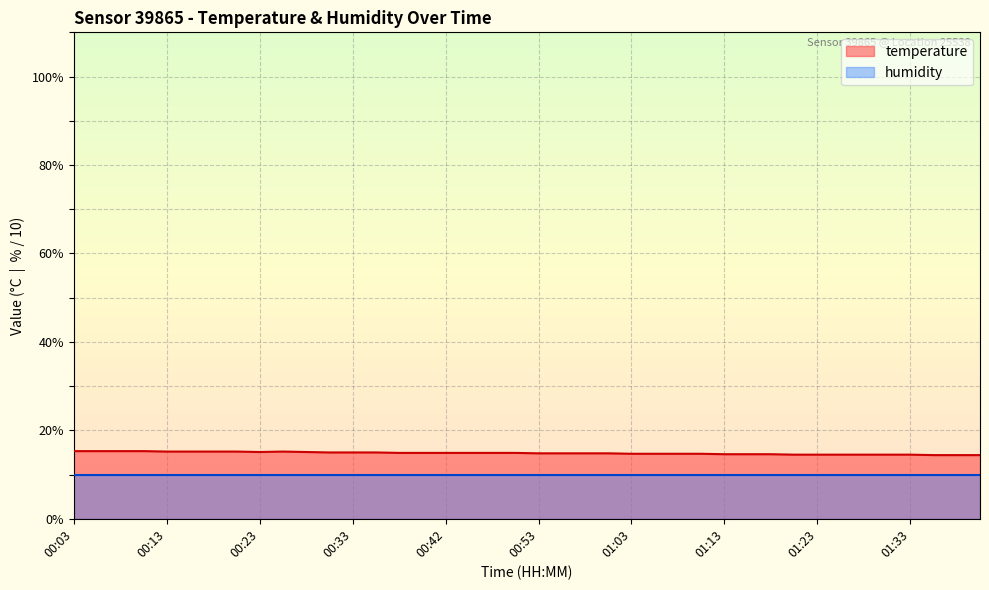

What is the sum of the values at 00:13 and 00:33?

30.2